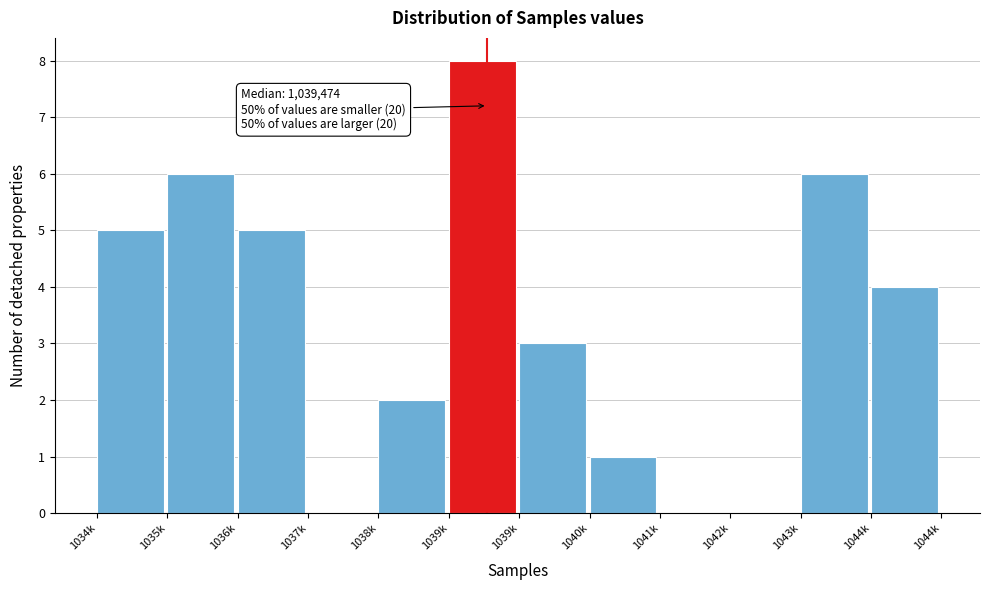

Are the bars horizontal?

No